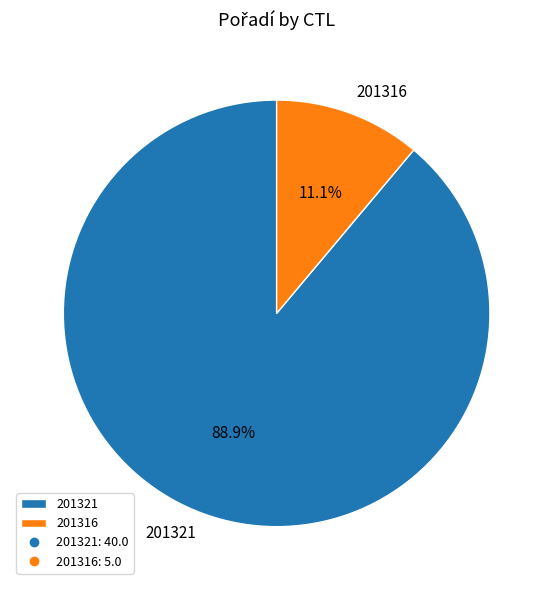

How many segments does this pie chart have?

2